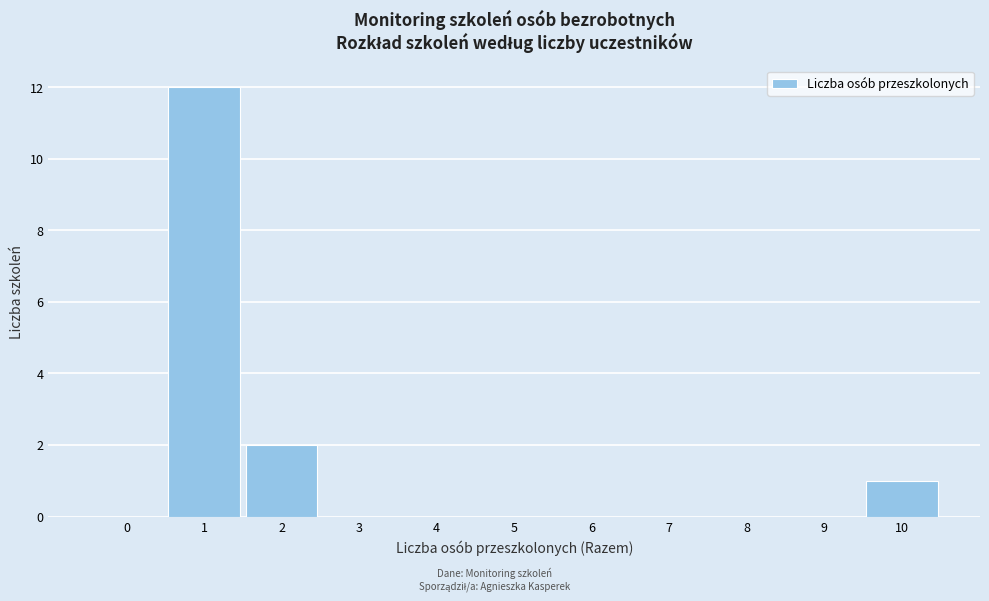

Reading left to right, extract all data points from this chart.

0=0	1=12	2=2	3=0	4=0	5=0	6=0	7=0	8=0	9=0	10=1